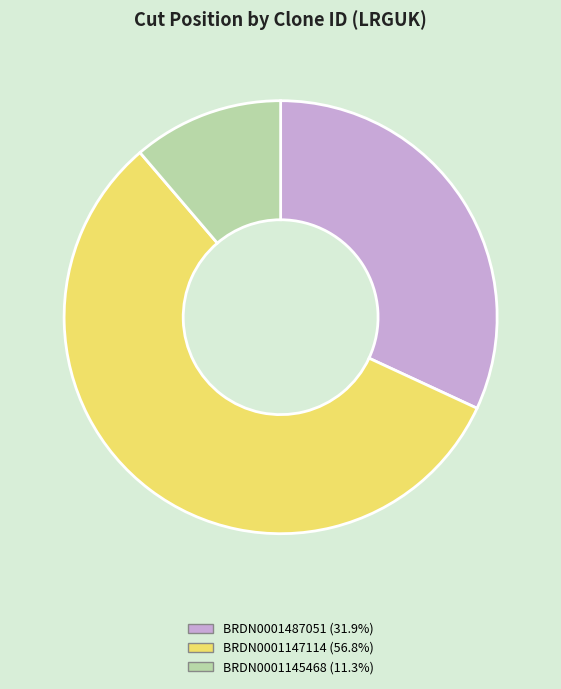

How many segments does this pie chart have?

3